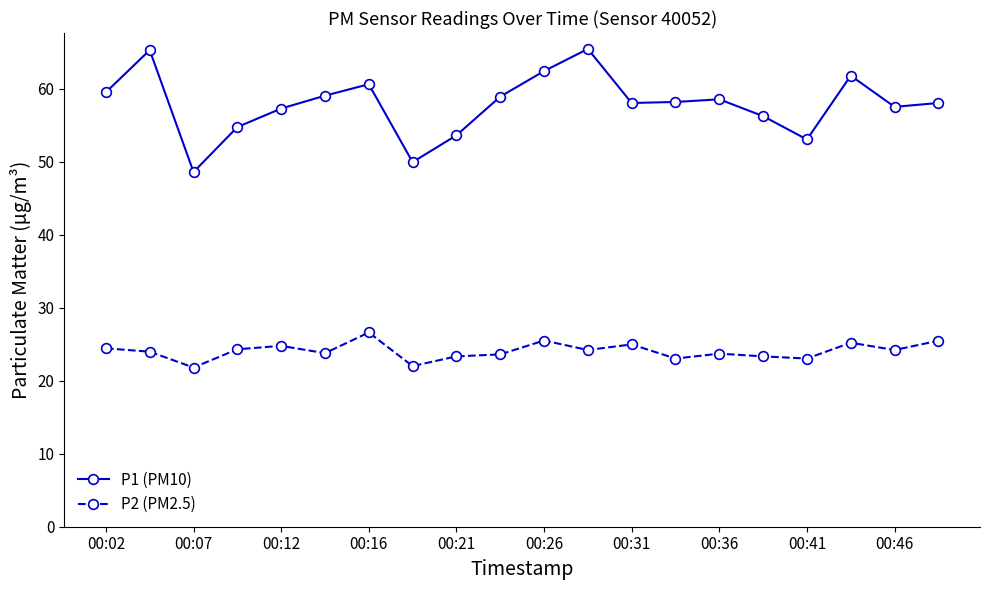

What is the difference between the maximum and minimum values in the P1 (PM10) series?

16.9